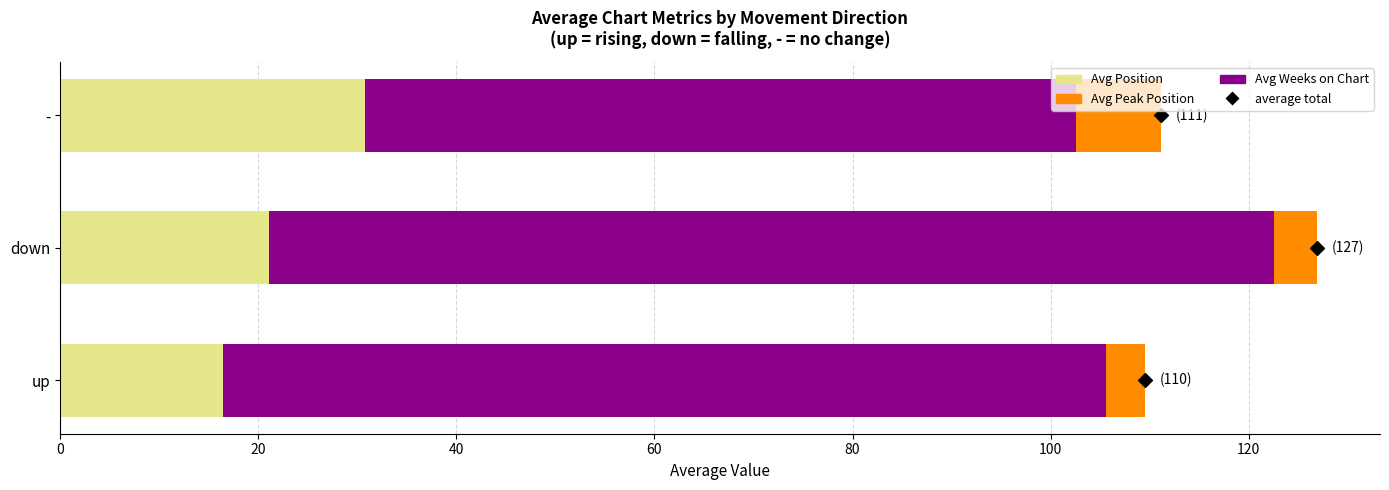

Which series has the largest total across all categories?

Avg Weeks on Chart